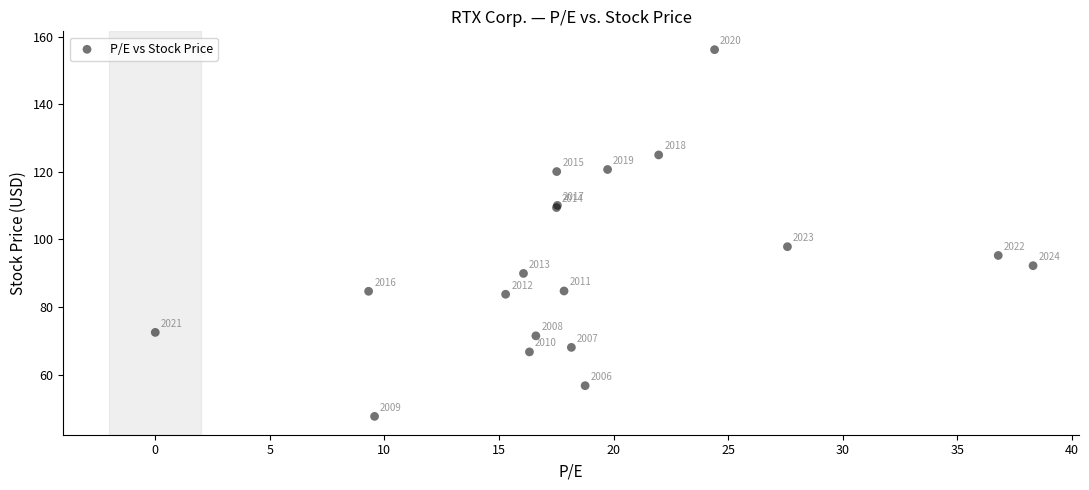

What Y value in the scatter plot is closest to 101?

97.9